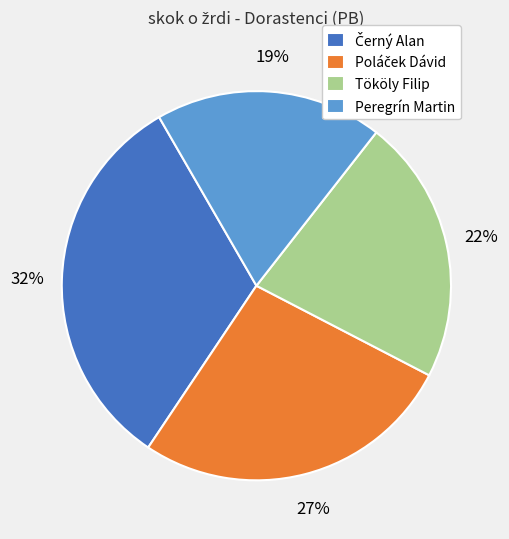

To the nearest percent, what is the difference between the largest and smallest slice percentages?

13%